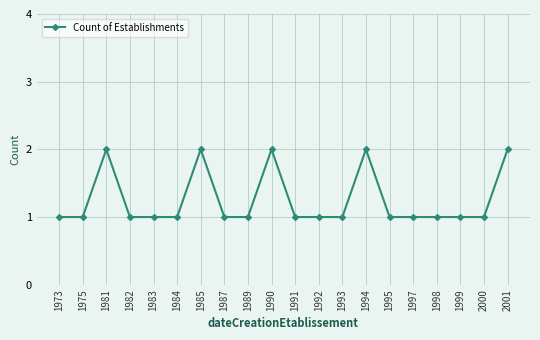

At which category does the data reach its first local peak?

1981